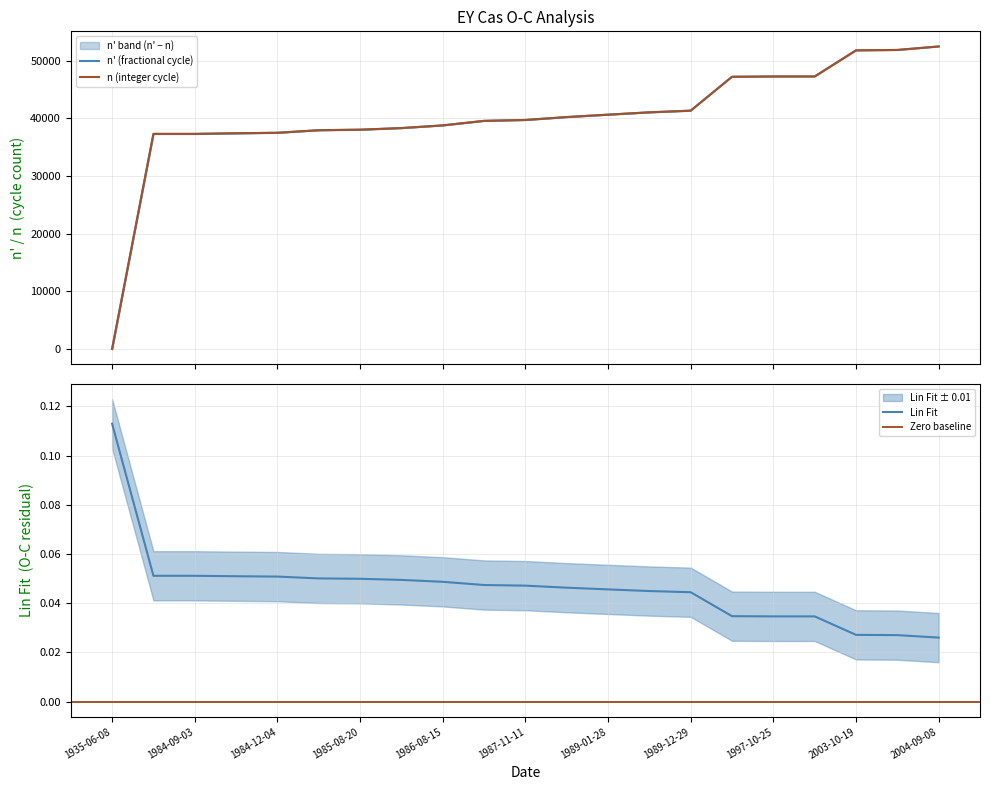

At which label does n reach its peak?

2004-09-08